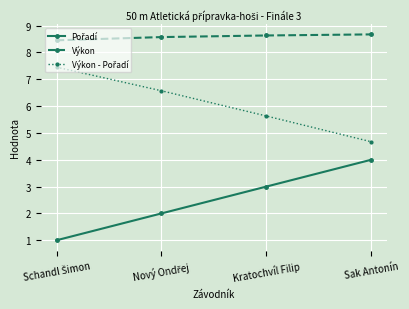

The Výkon series shows 8.6 at Kratochvíl Filip. True or false?

True